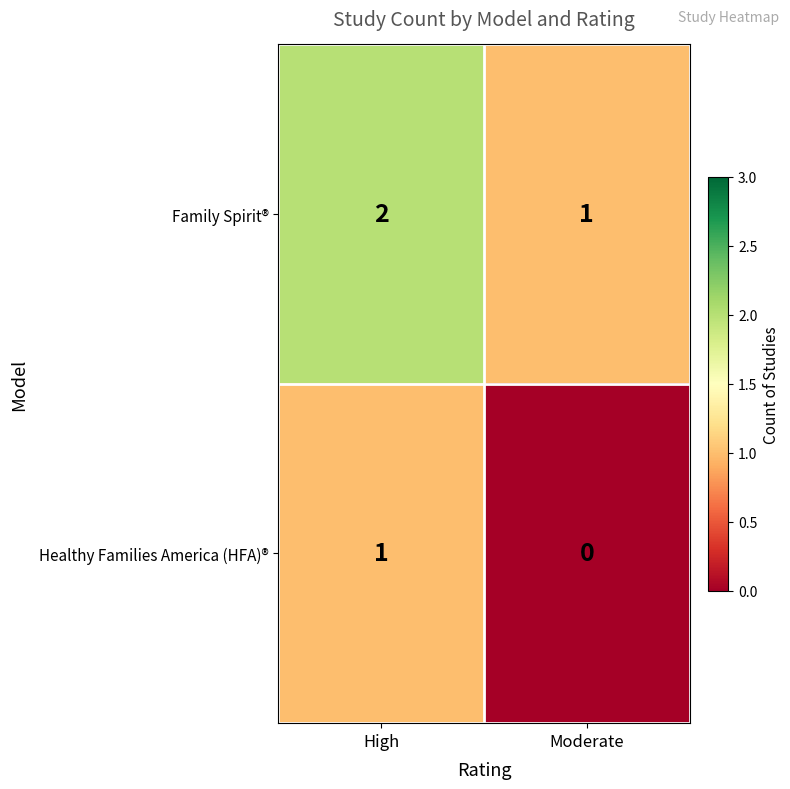

Rank the series by their maximum value, from highest to lowest.

Family Spirit®, Healthy Families America (HFA)®